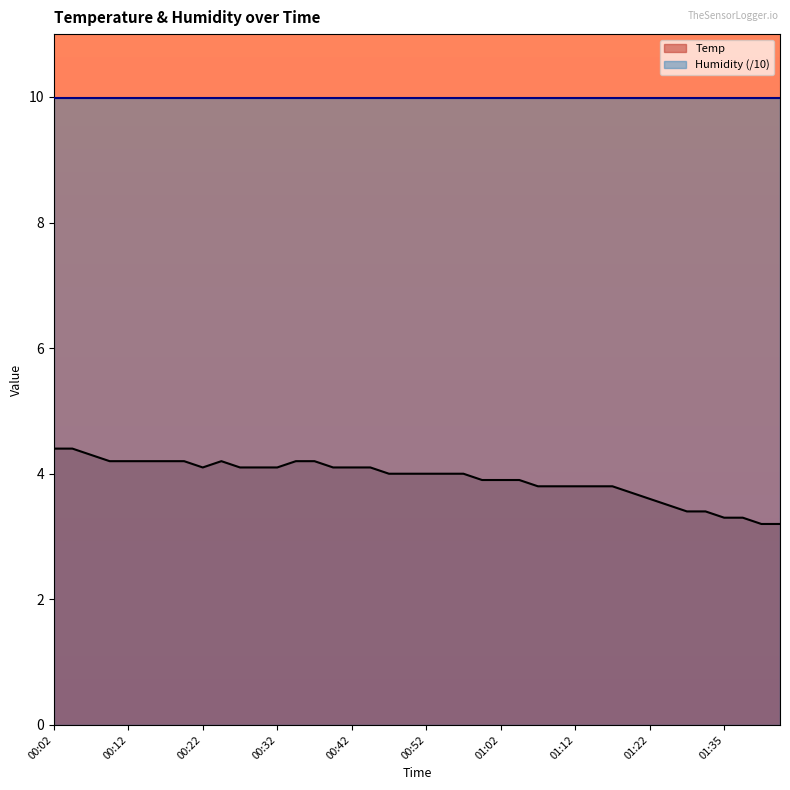

Is it true that the value at 00:34 is 4.2?

True